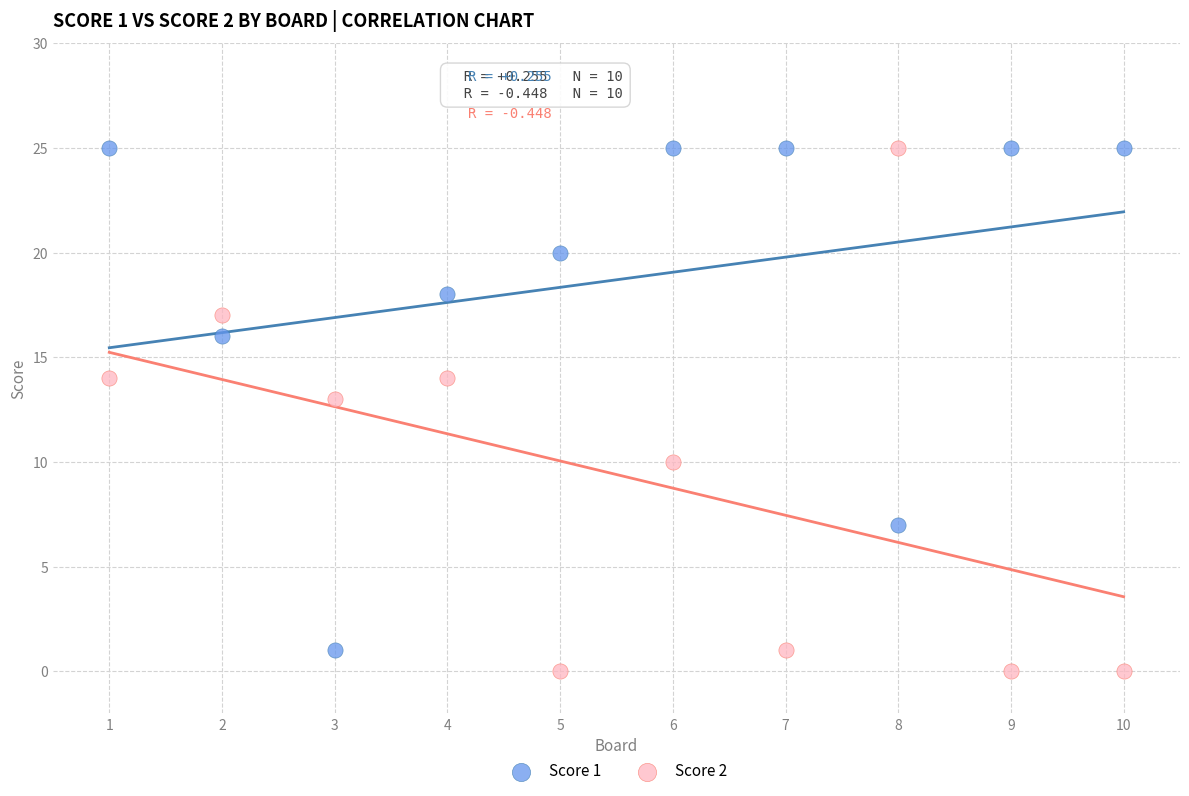

Across all series, what Y value is closest to 12?

13